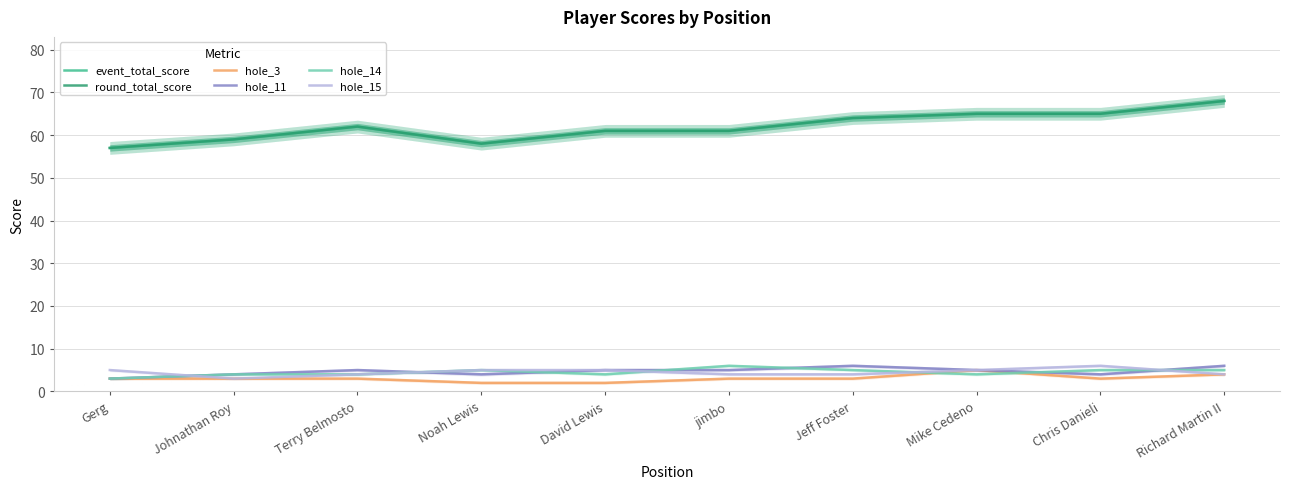

Where is the first local maximum for hole_11?

Terry Belmosto